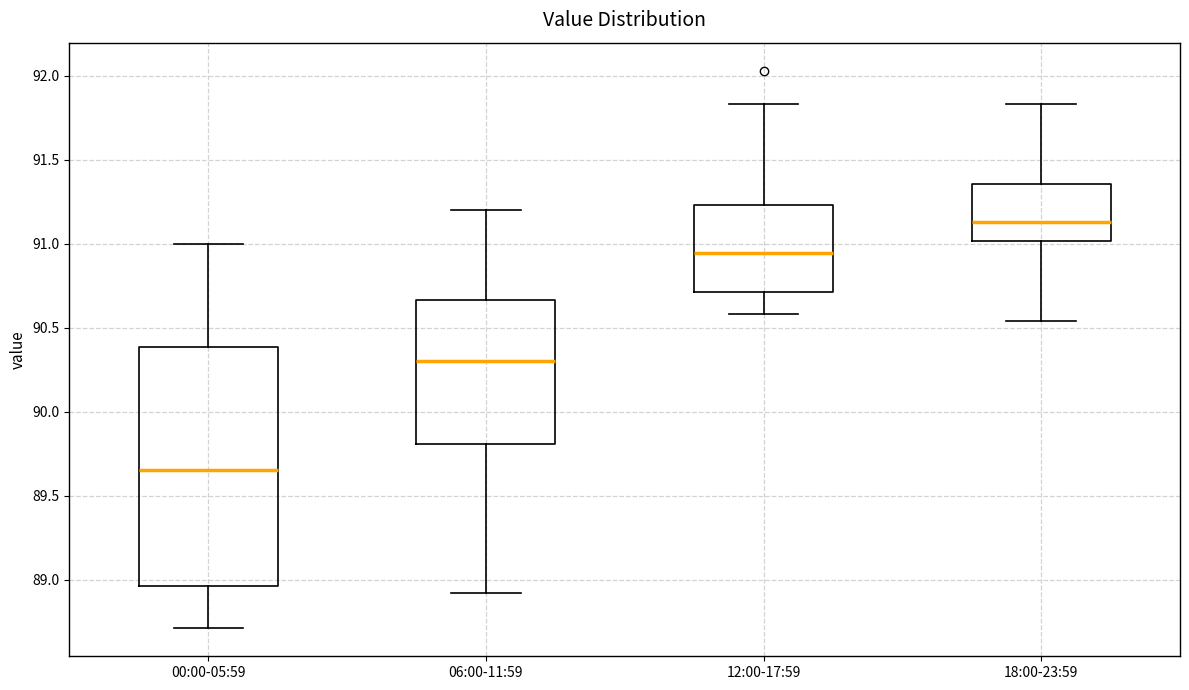

Where is the upper edge of the box for 06:00-11:59 on the y-axis? The values are not printed on the chart, so give them approximately, as read against the axis.

90.65